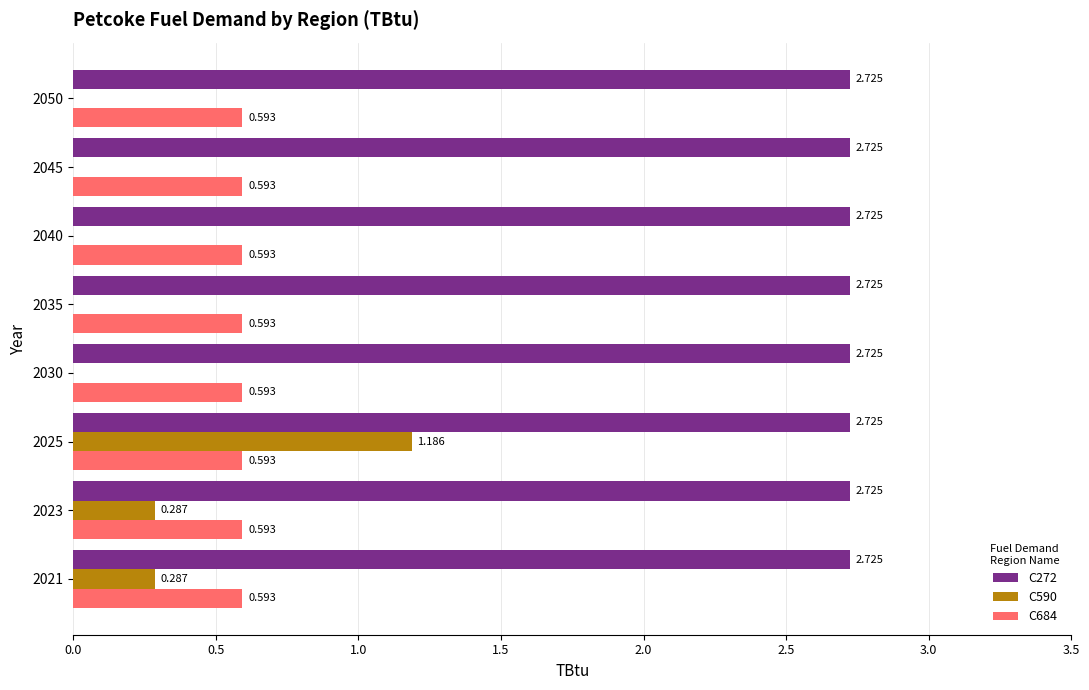

Is the value of C684 at 2025 greater than the value of C272 at 2030?

No